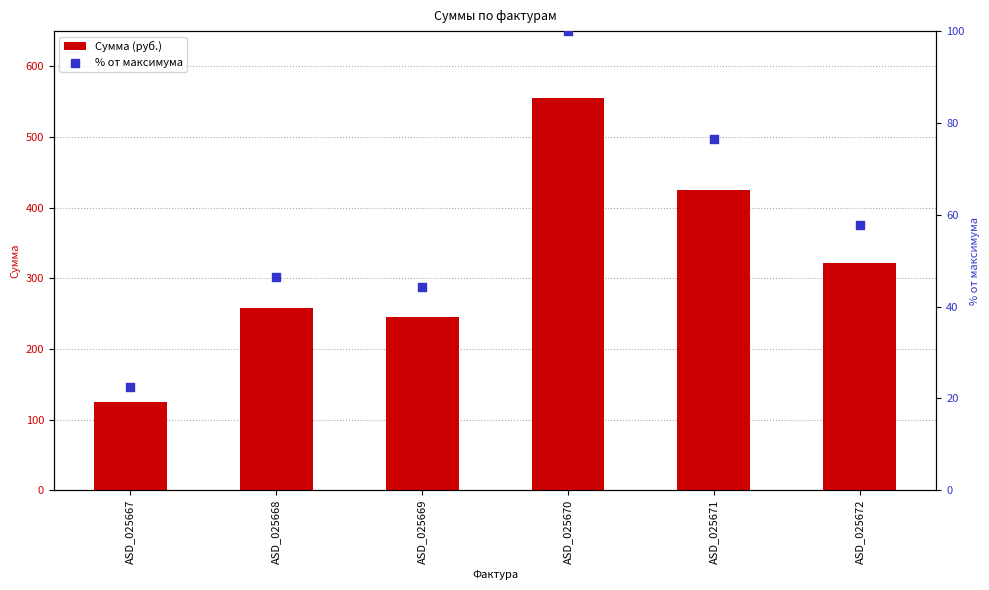

Which series contains the highest Y value?

Сумма (руб.)